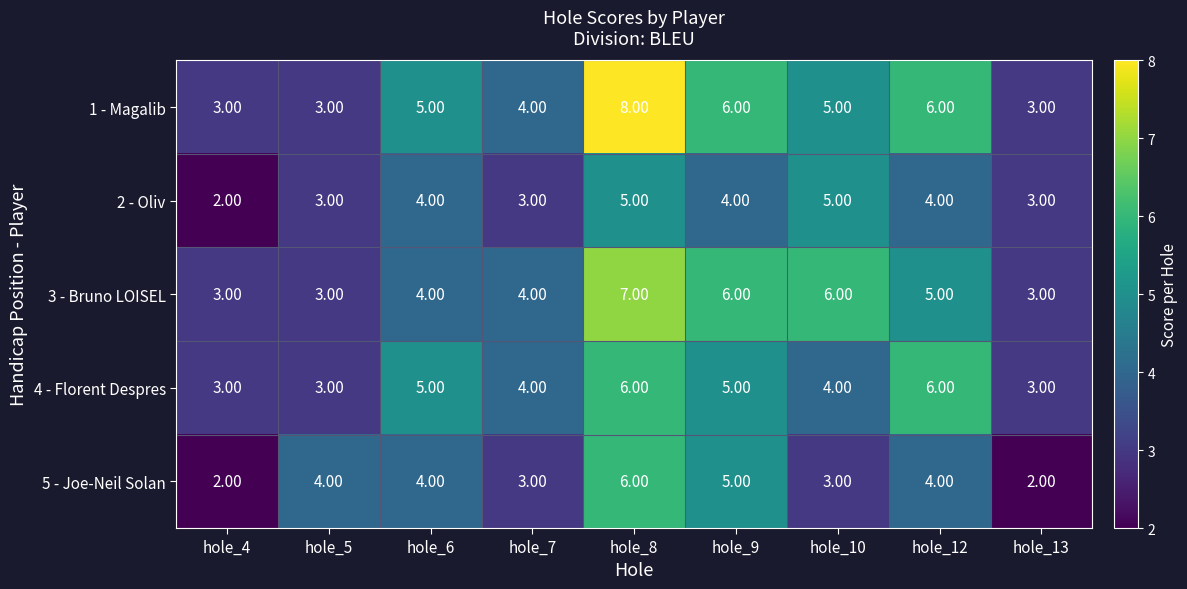

What is the maximum value shown in the chart?

8